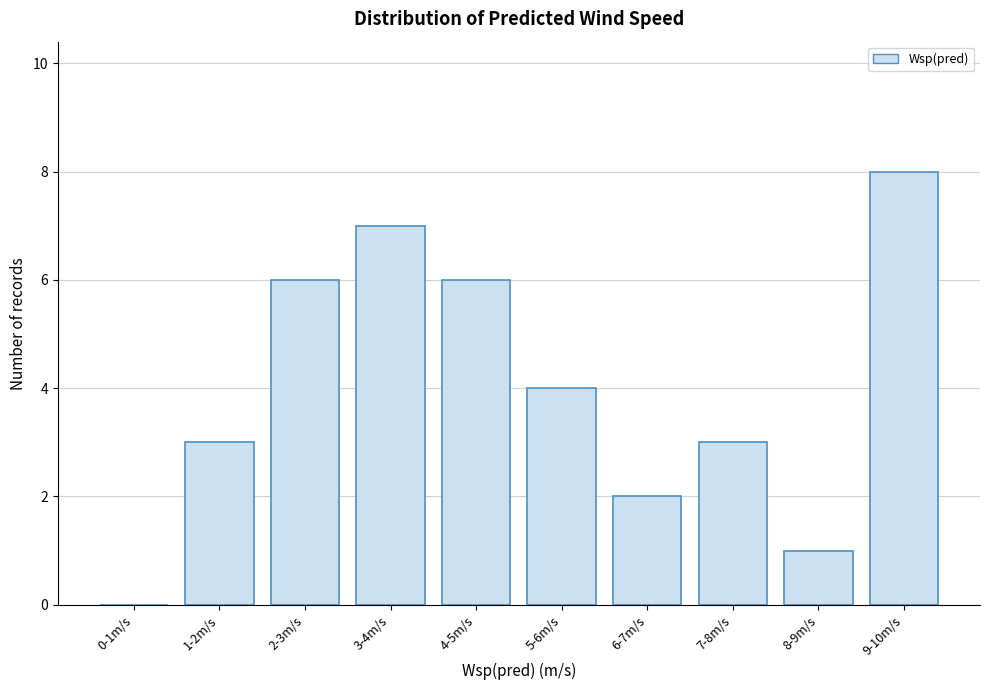

Reading left to right, extract all data points from this chart.

0-1m/s=0	1-2m/s=3	2-3m/s=6	3-4m/s=7	4-5m/s=6	5-6m/s=4	6-7m/s=2	7-8m/s=3	8-9m/s=1	9-10m/s=8